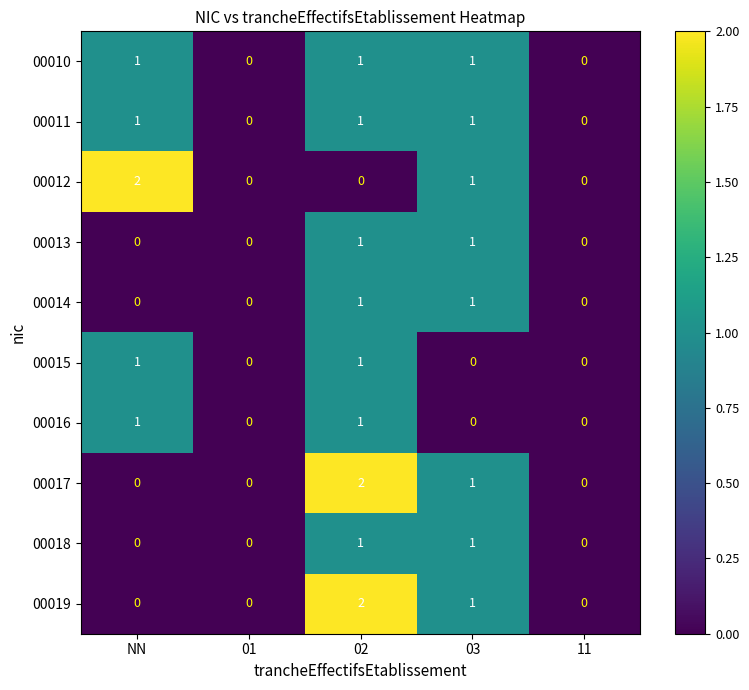

Is it true that 00019 equals 2 at 02?

True